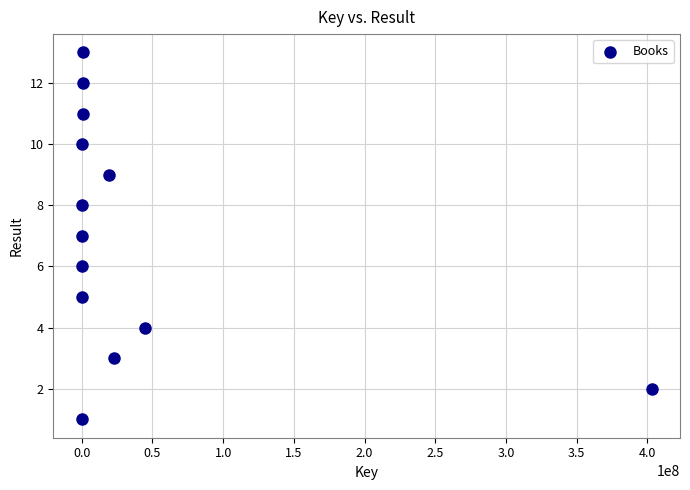

Count the number of points in this scatter plot.

13